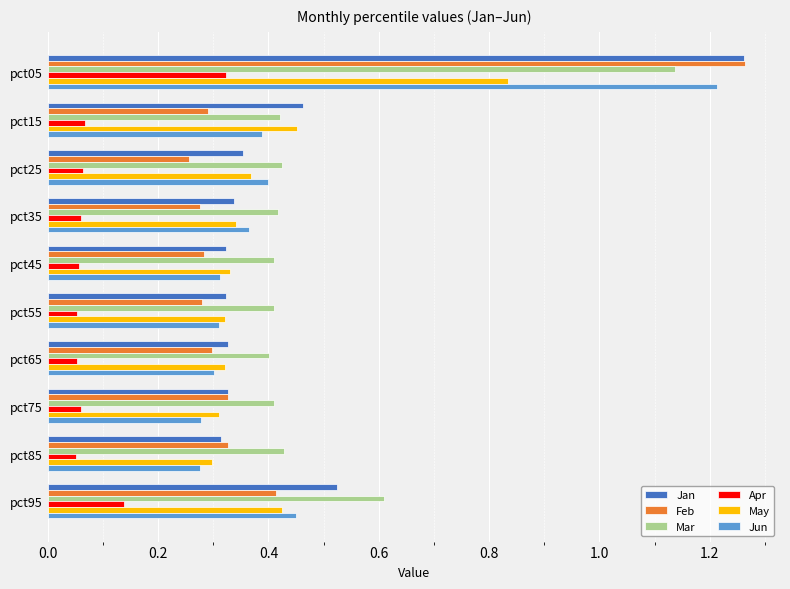

The value of Feb at pct25 is 0.4. True or false?

False